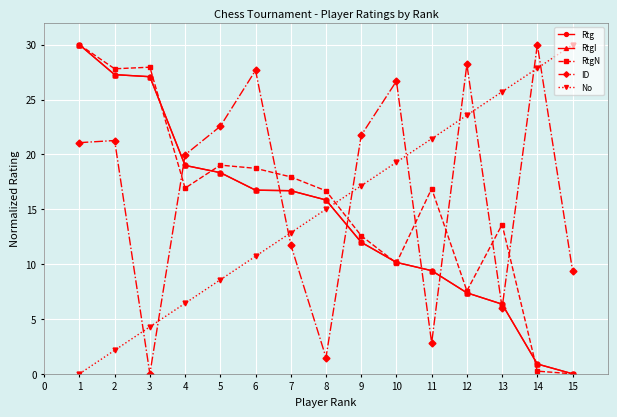

True or false: No and ID cross at least once.

True